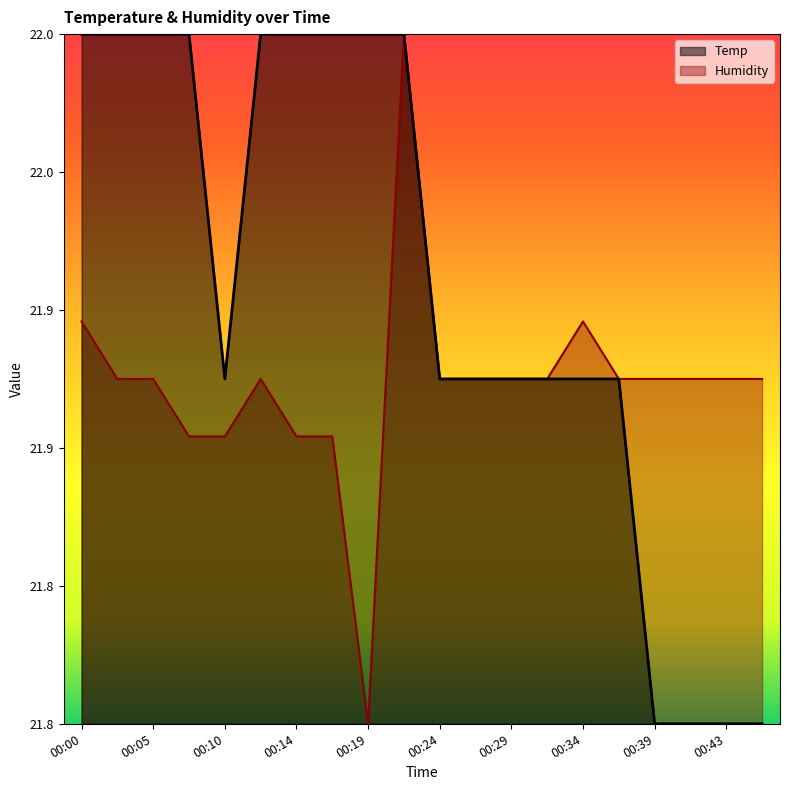

Rank the series by their average value, from highest to lowest.

Temp, Humidity